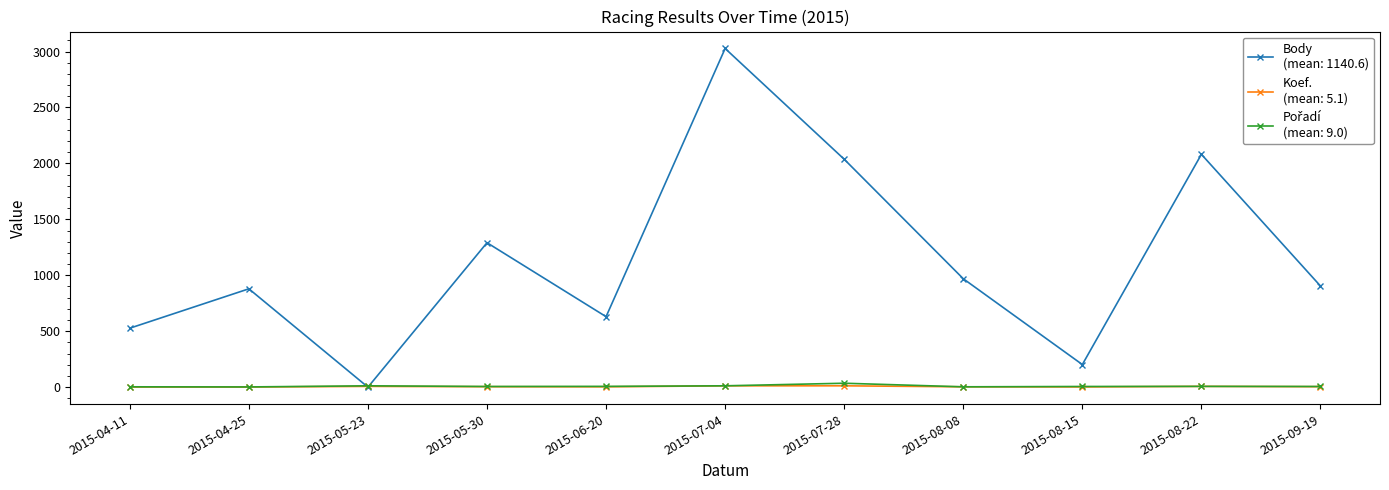

At which category is the sum across all series the highest?

2015-07-04